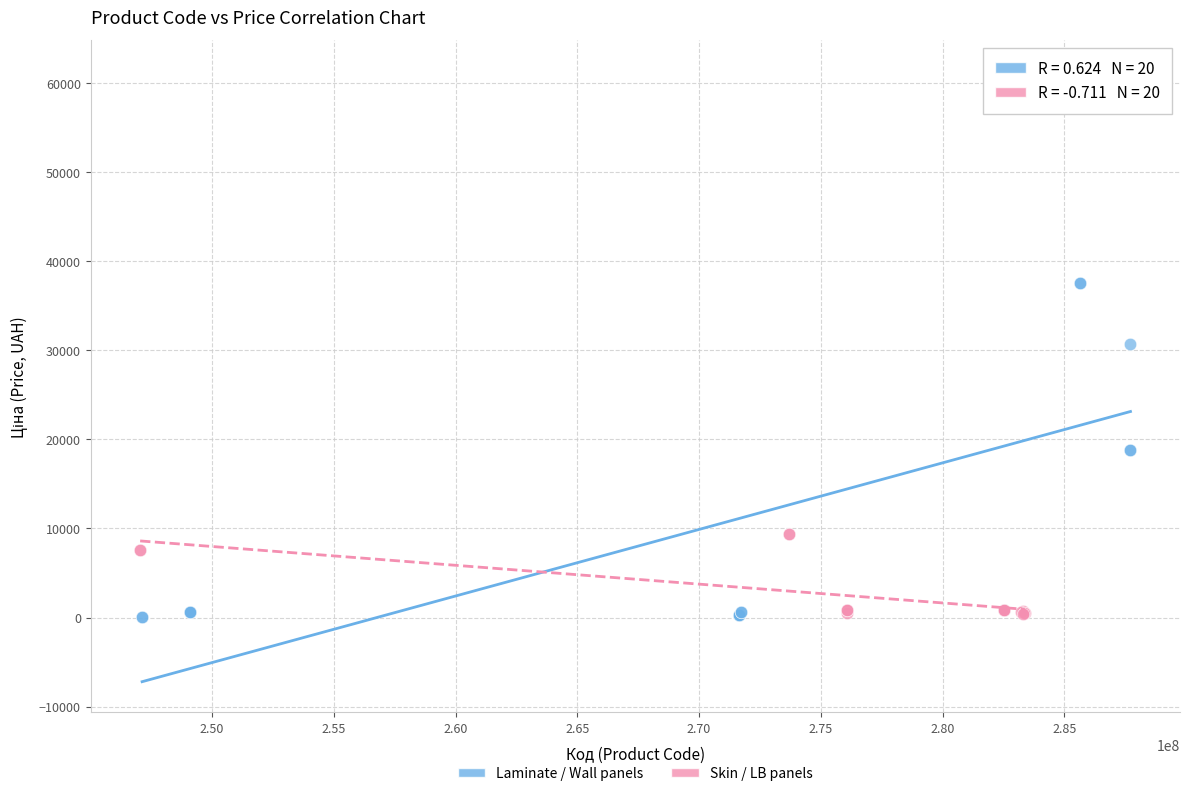

Which series reaches the maximum Y coordinate?

Laminate / Wall panels